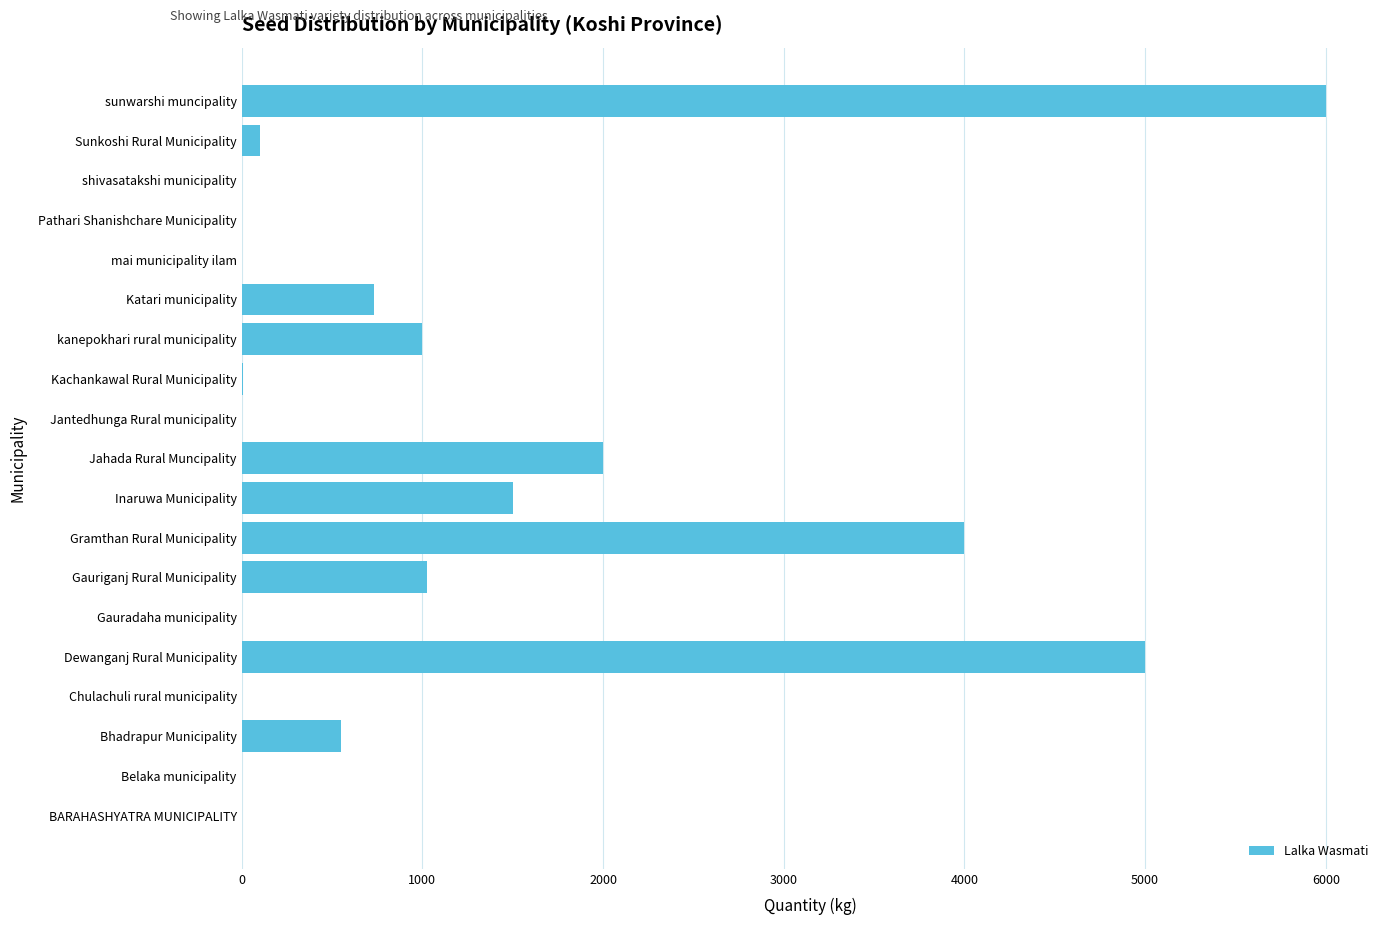

What is the ratio of the value at Gauriganj Rural Municipality to the value at Gramthan Rural Municipality?

0.3